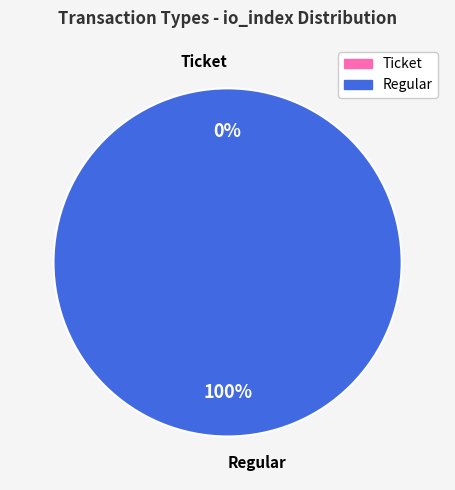

How many segments does this pie chart have?

2